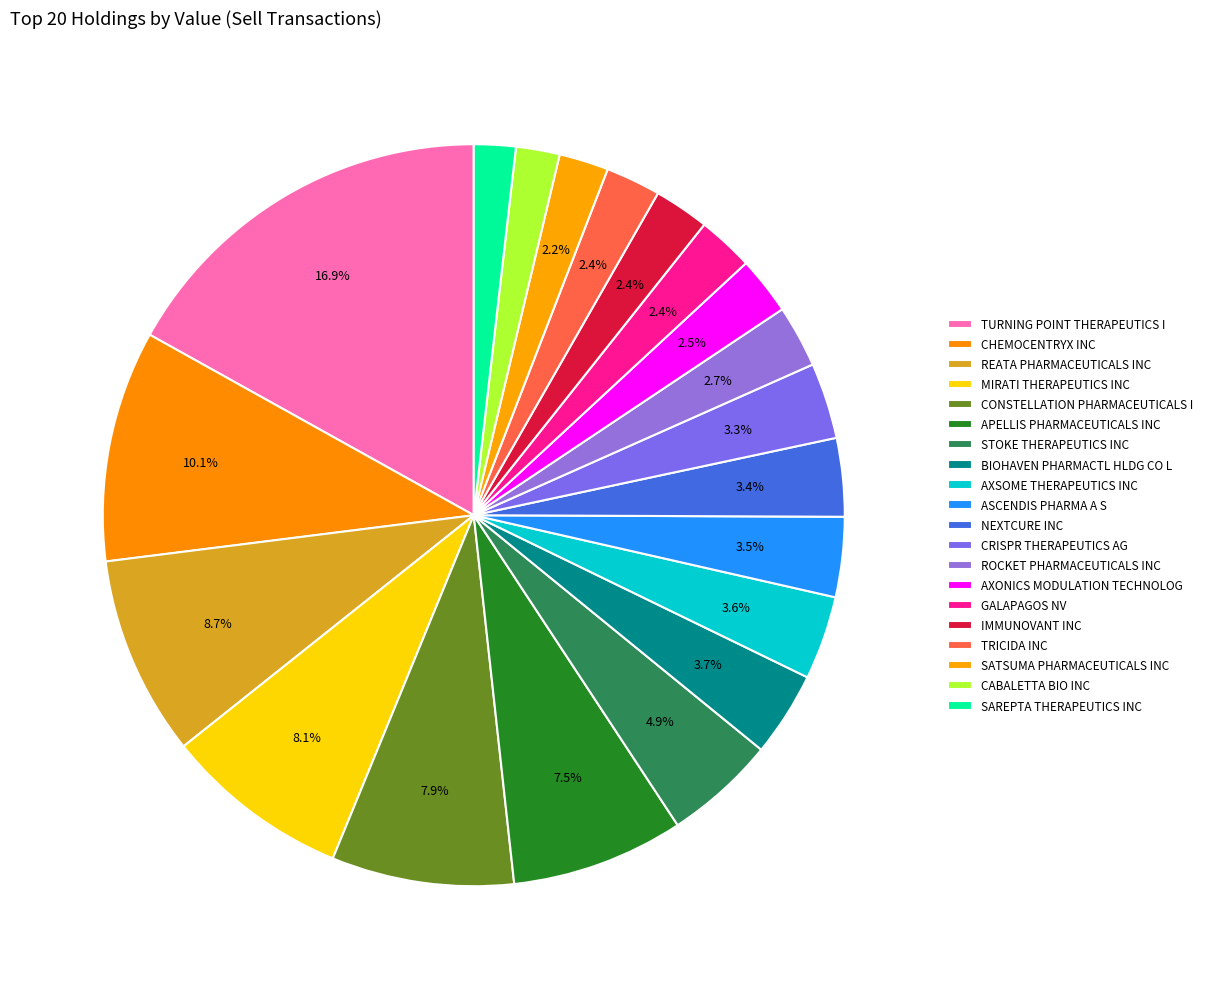

Count the number of slices in the pie.

20